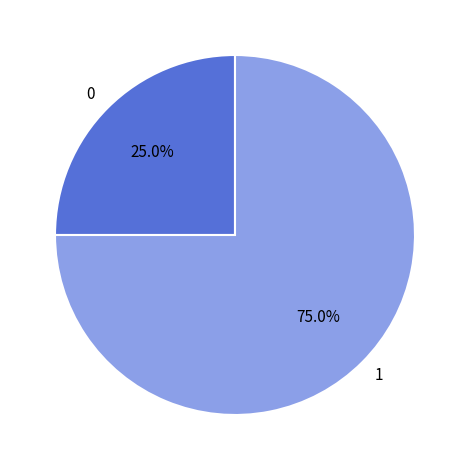

To the nearest percent, what is the combined percentage of 1 and 0?

100%